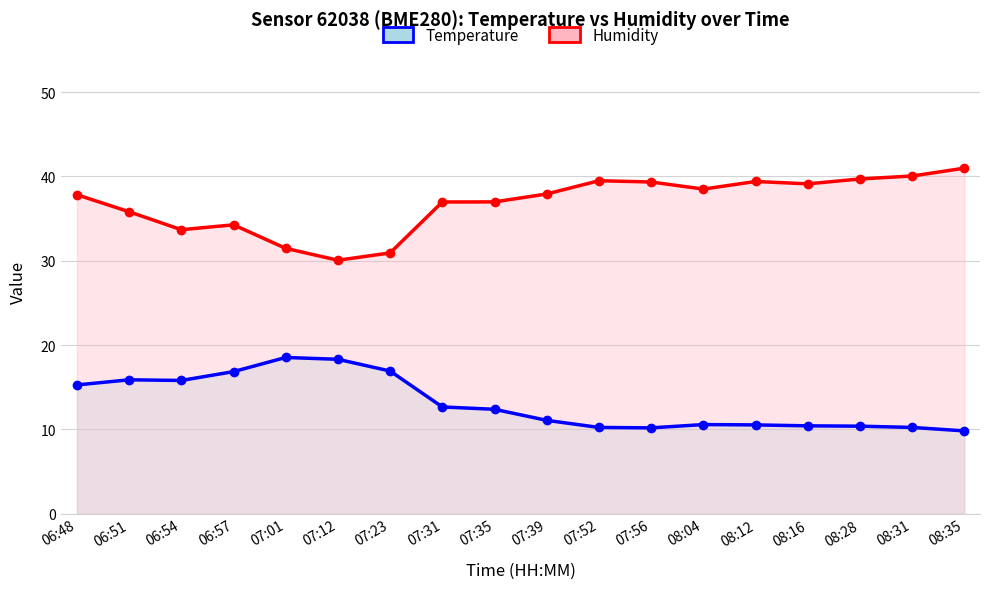

How many data points does each series have?

18